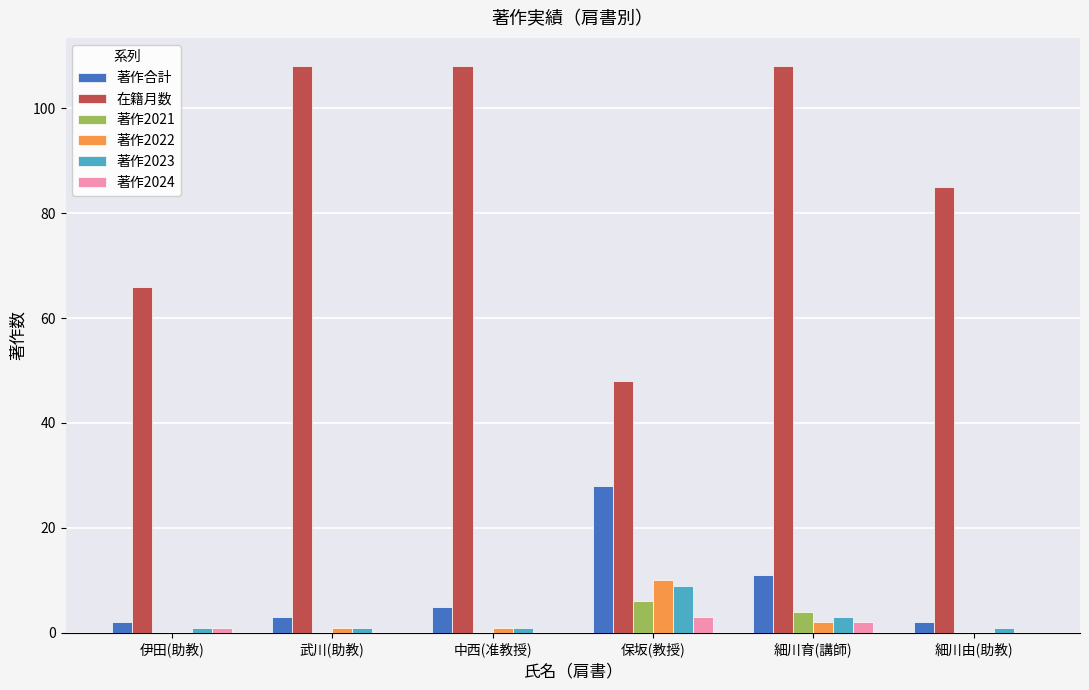

What is the average value of the 著作2022 series?

2